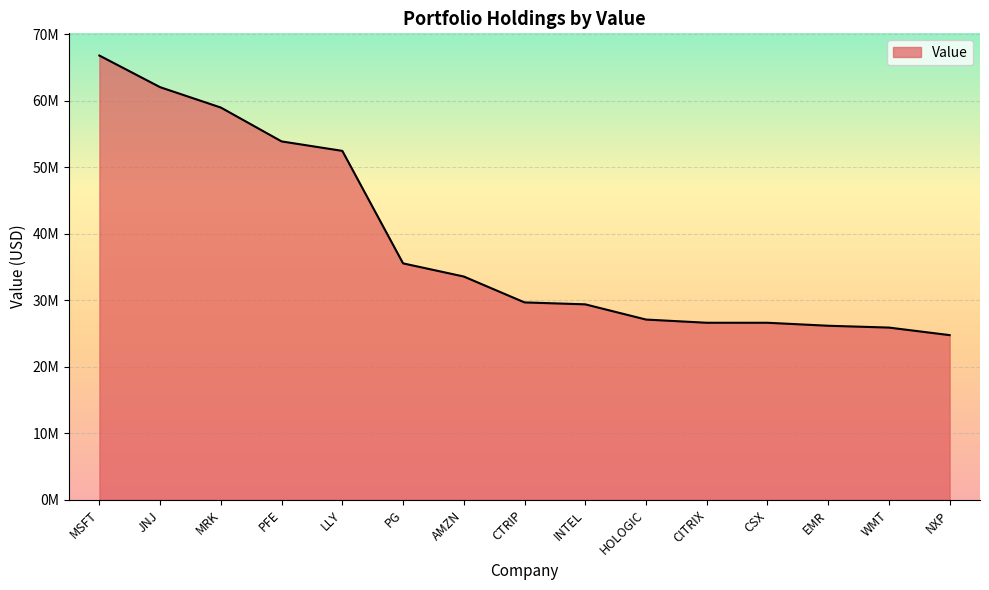

What is the change in value from HOLOGIC to WMT?

-1207000